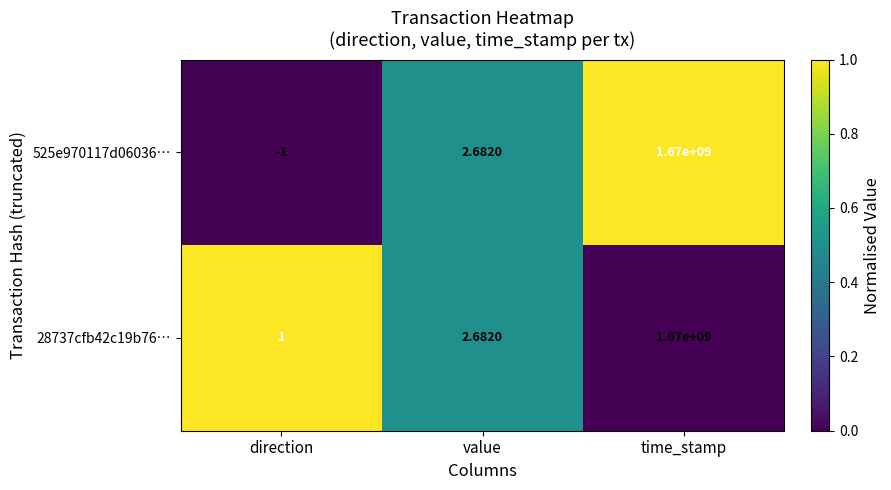

At how many categories does at least one series exceed 0?

3